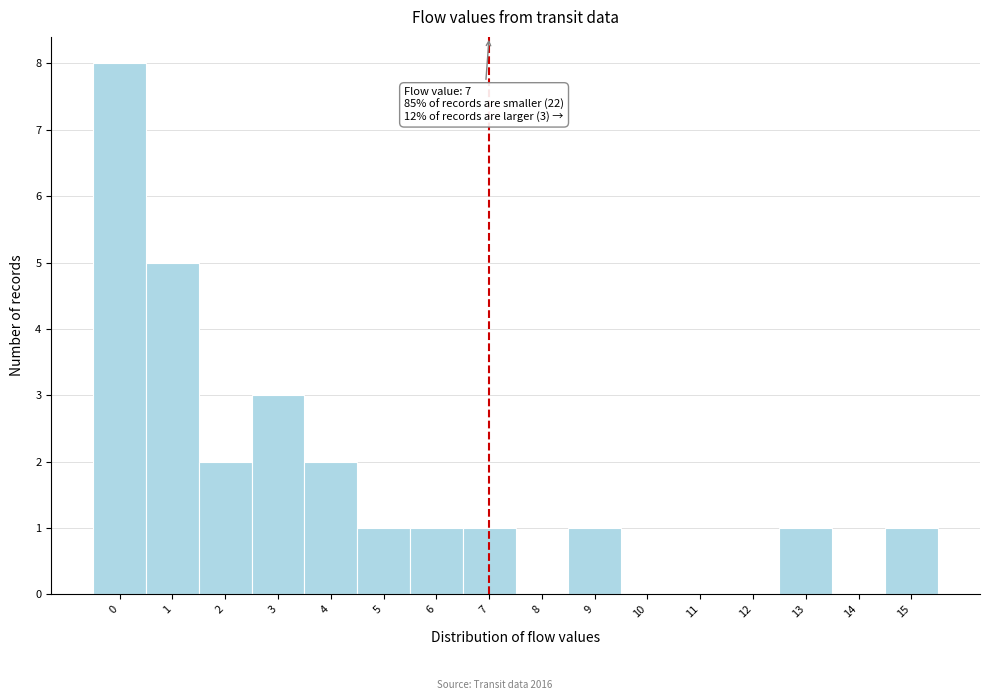

Which range on the x-axis has the tallest bar?

-0.5 to 0.5